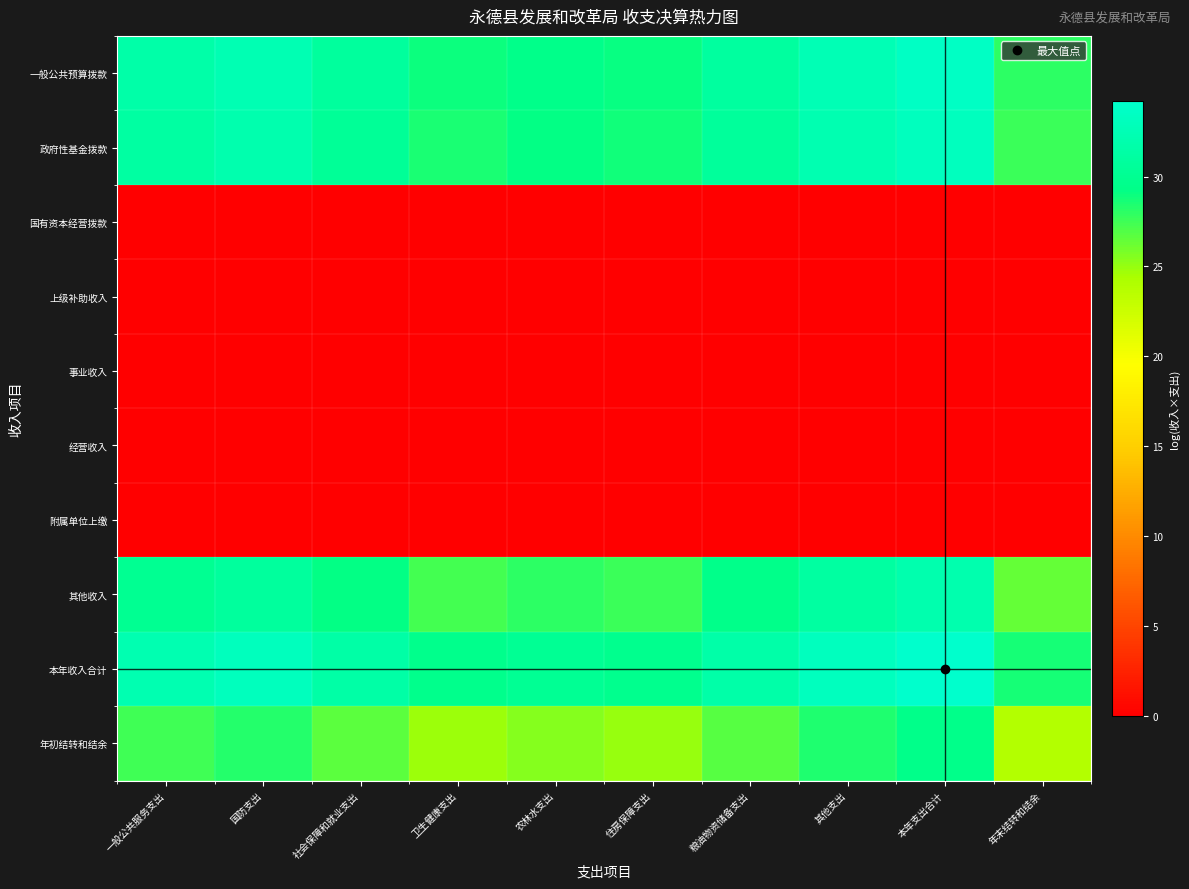

At how many categories does at least one series exceed 0?

10